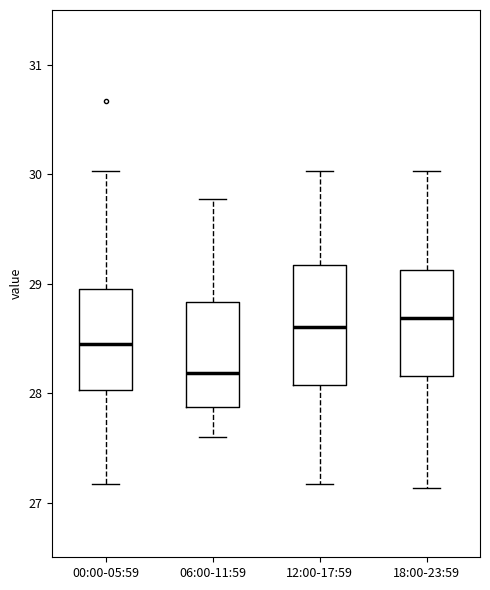

Which box has the lowest median line?

06:00-11:59